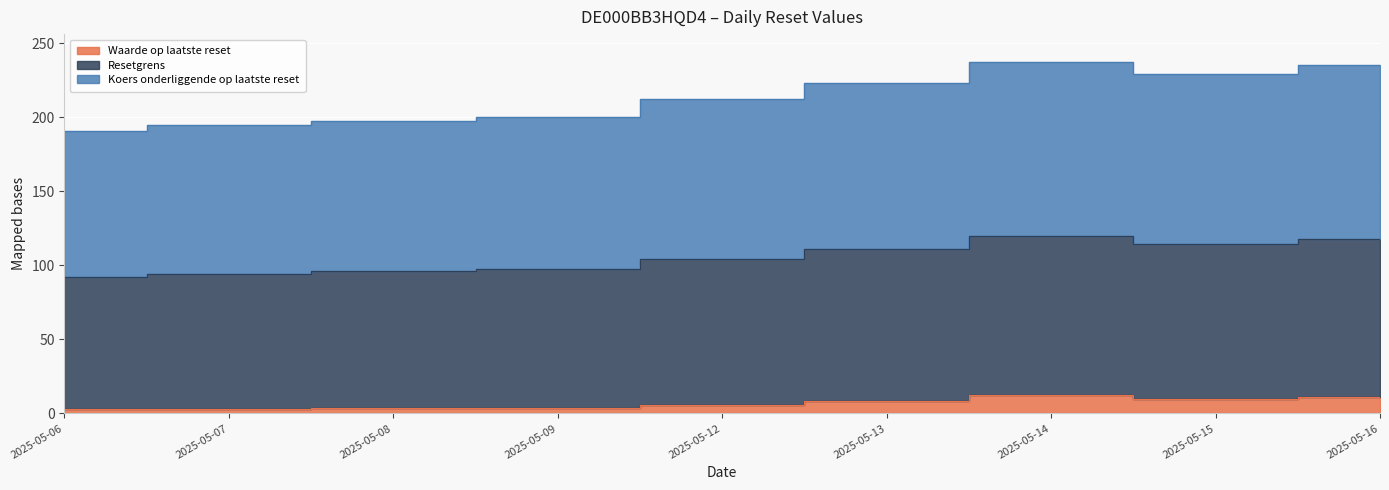

Which label corresponds to the largest value in the chart?

2025-05-14